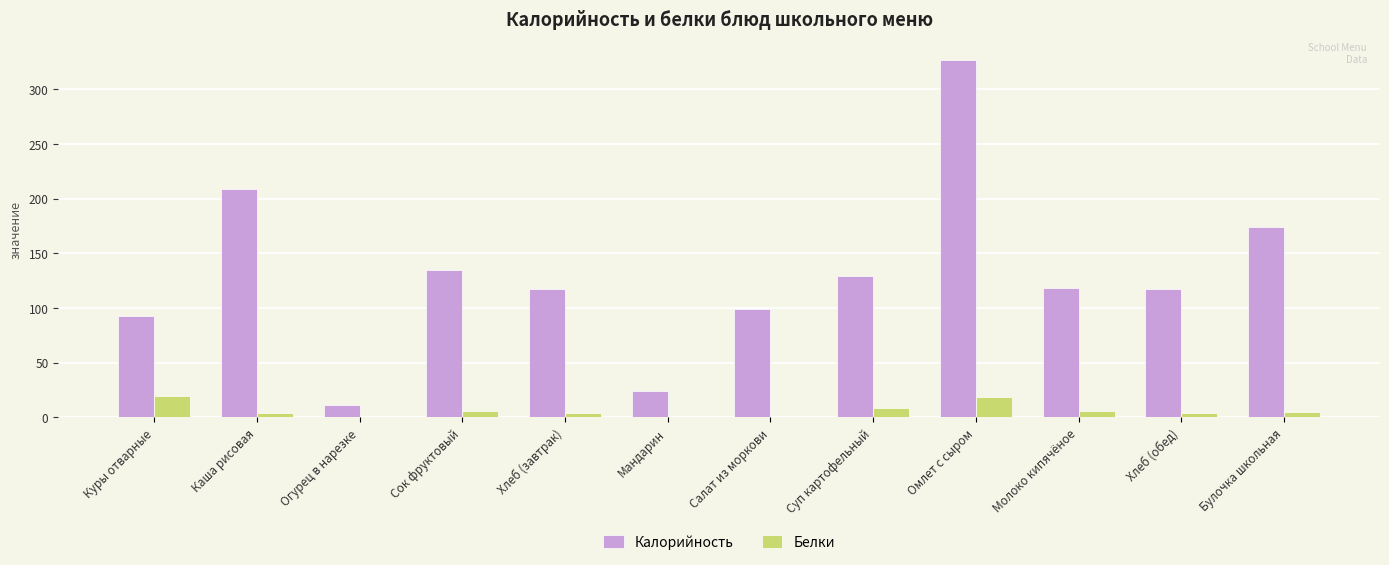

What is the sum of all Белки values?

77.4